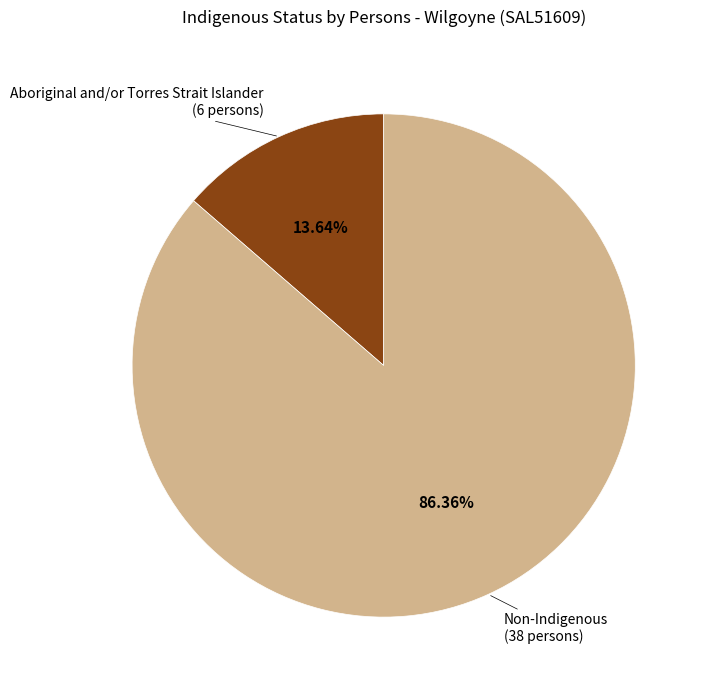

Does any single category account for the majority?

Yes